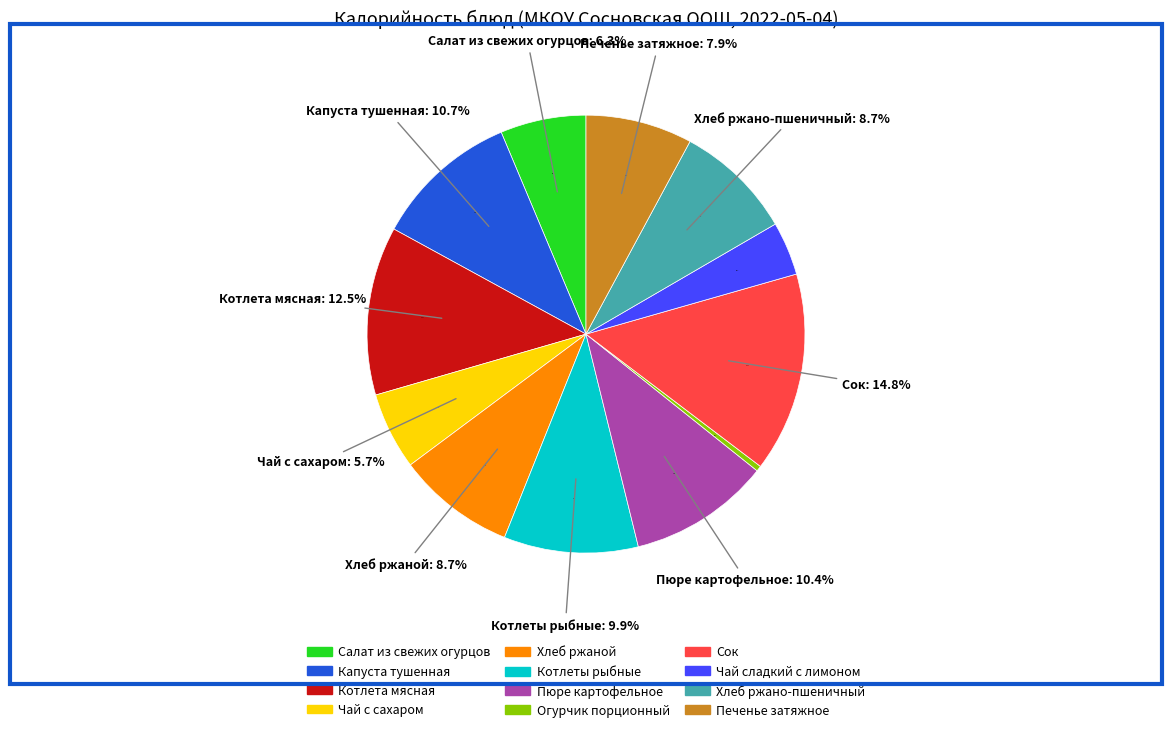

Combined, do Чай с сахаром and Хлеб ржаной account for over 50%?

No